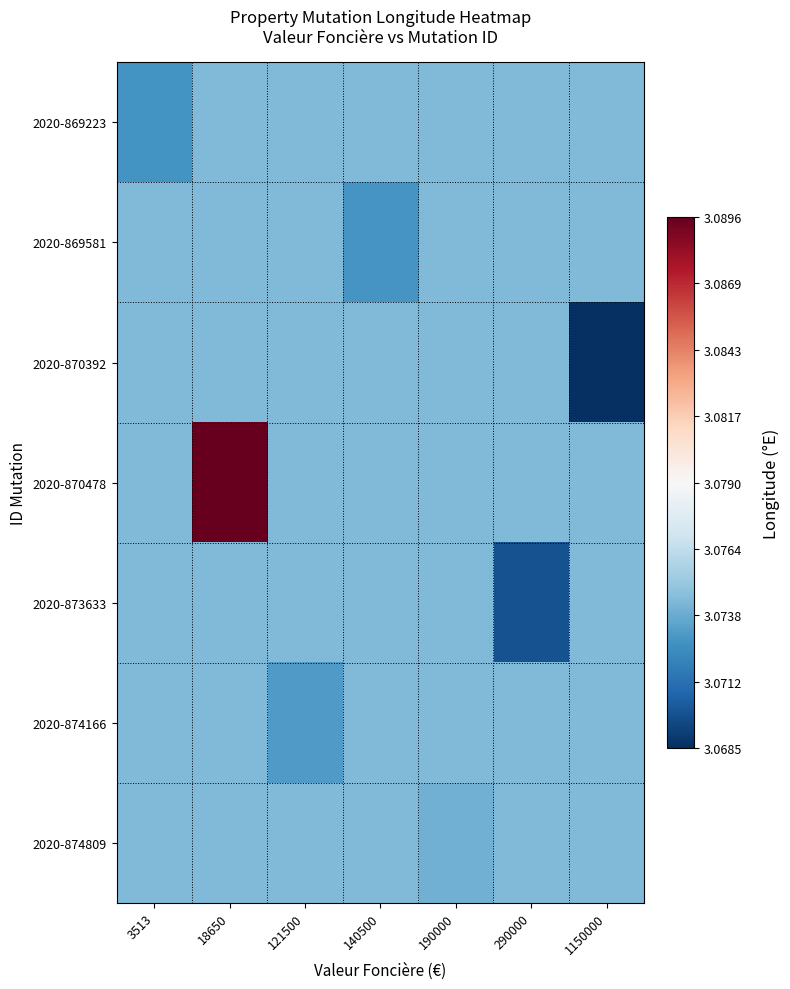

Count the number of data series in this chart.

7